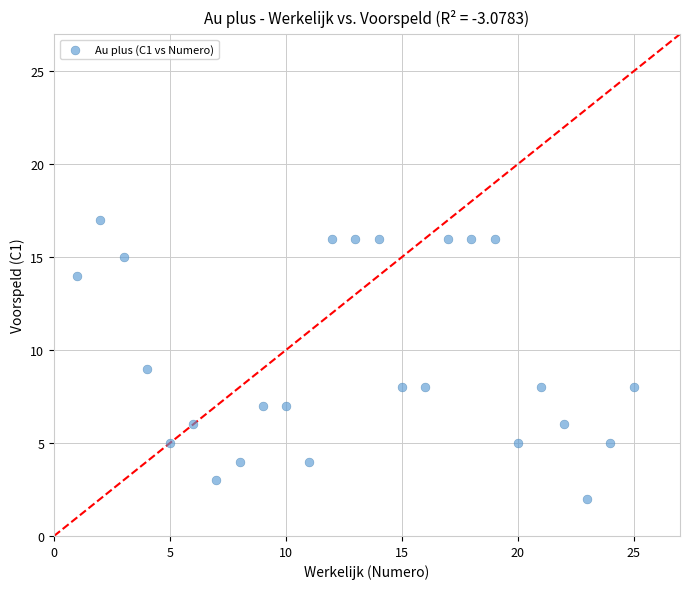

What is the range of X values (max minus min)?

24